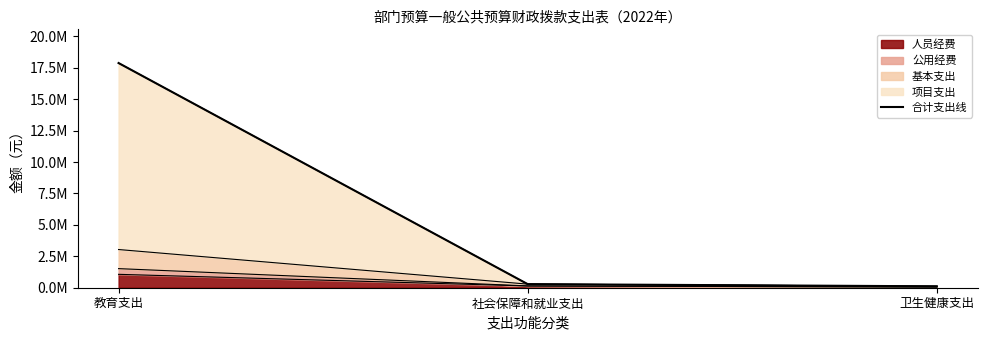

What is the greatest value displayed?

17883155.5